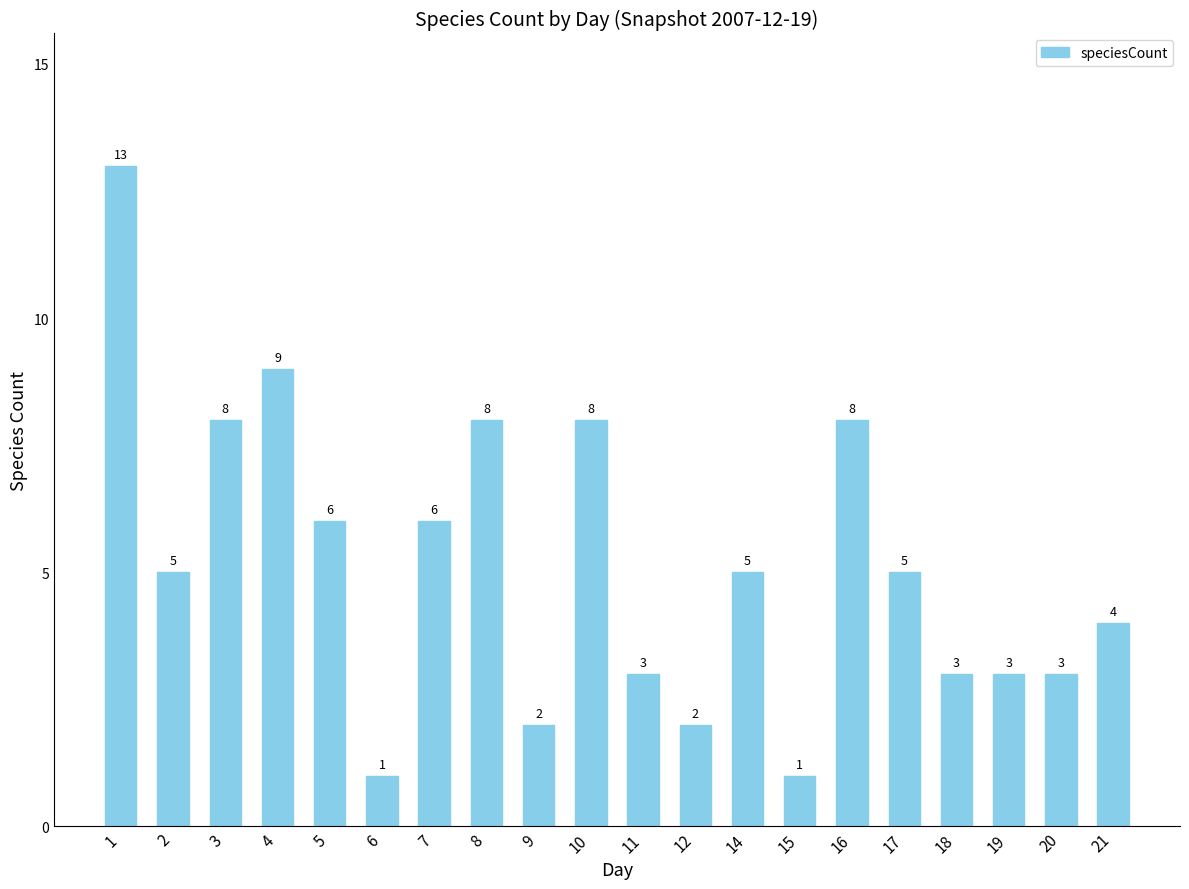

What is the difference between the maximum and minimum values?

12